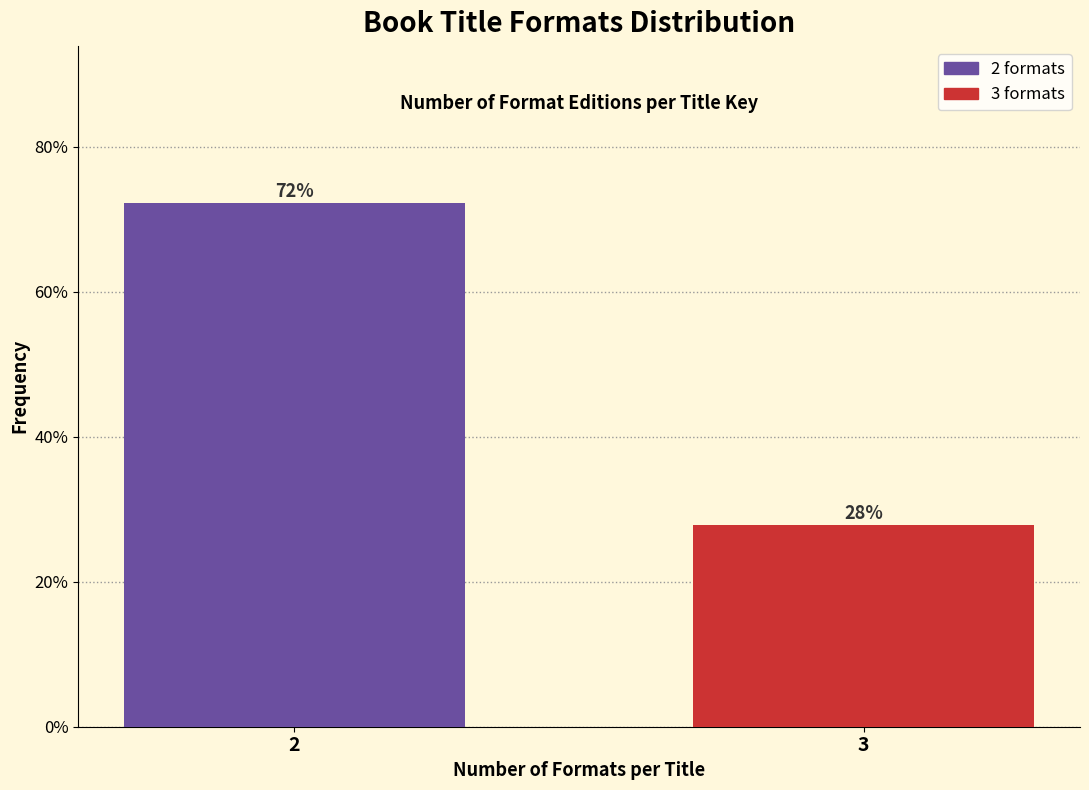

Is it true that the value at 3 is 27.8?

True